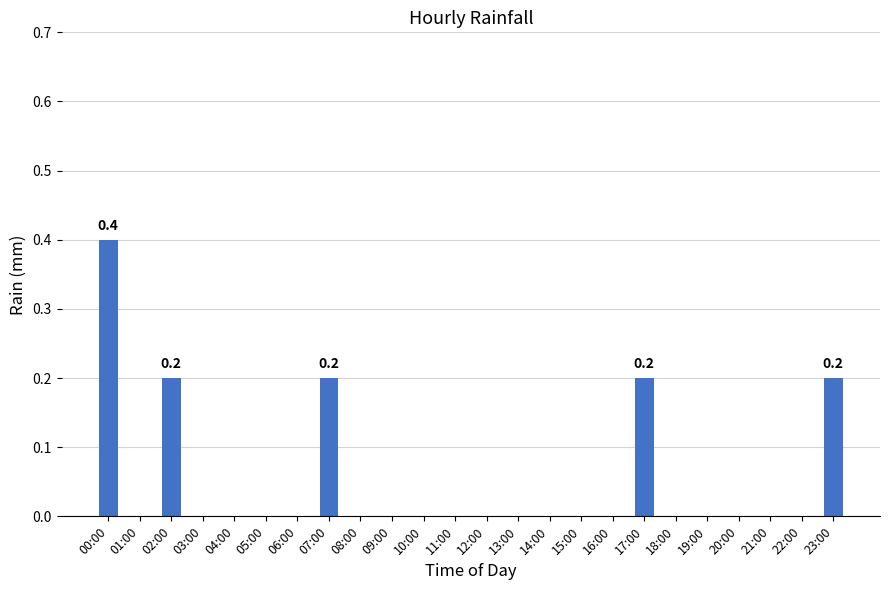

Is it true that the value at 04:00 is 0.0?

True